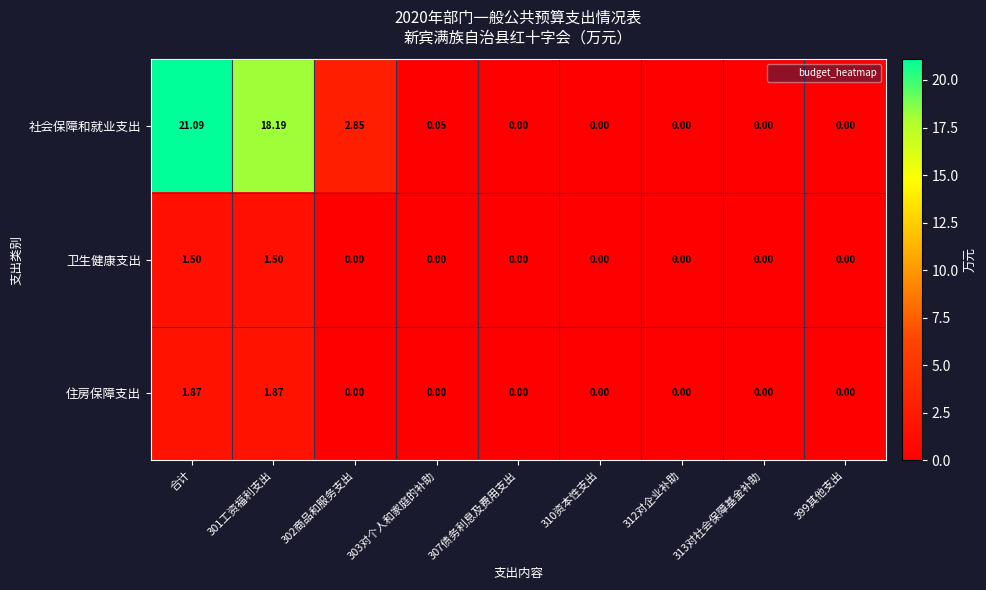

Which series has the largest total across all categories?

社会保障和就业支出